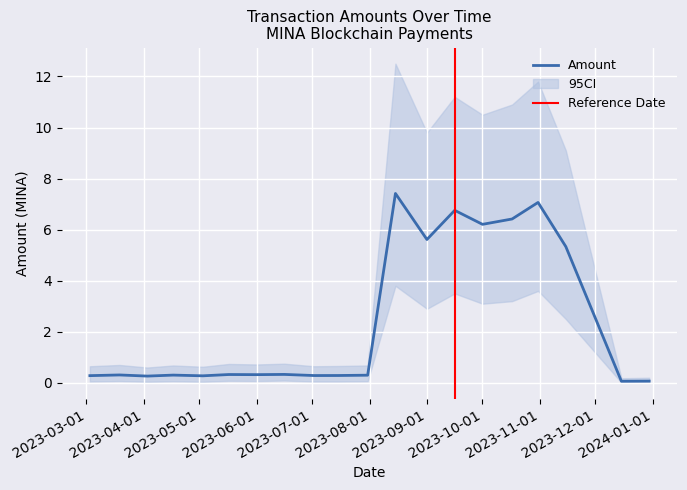

In Amount, how many points are higher than both neighbors (excluding endpoints)?

7